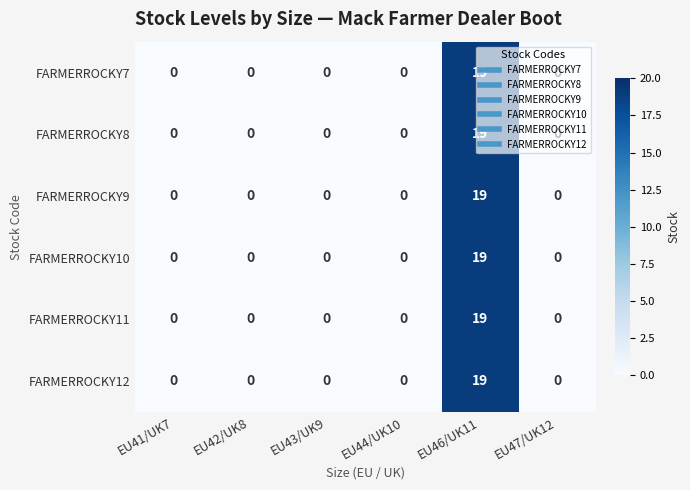

What is the difference between the maximum and minimum values in the FARMERROCKY10 series?

19